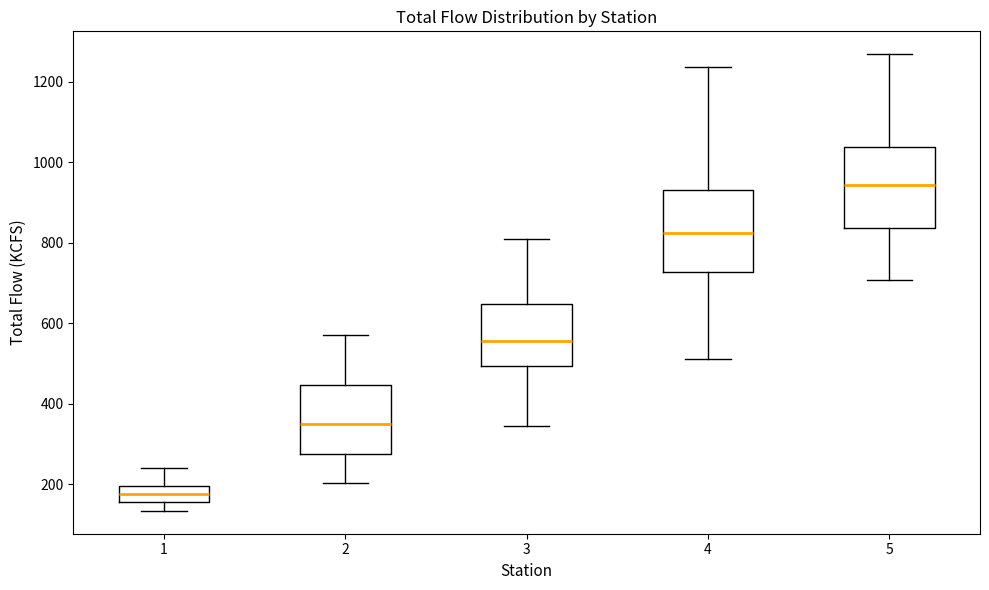

Where is the lower edge of the box at x = 4 on the y-axis? The values are not printed on the chart, so give them approximately, as read against the axis.

720